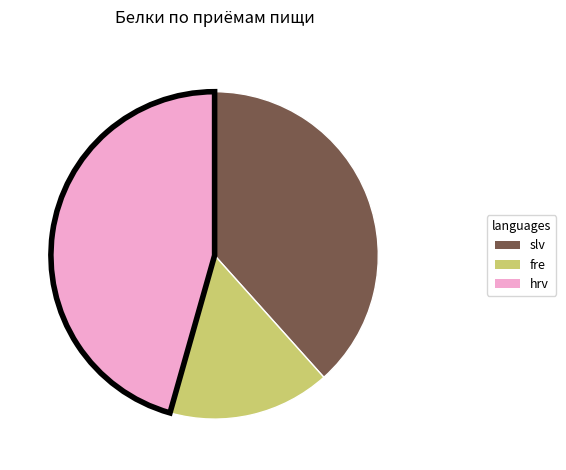

Is there any slice that represents more than half of the pie?

No